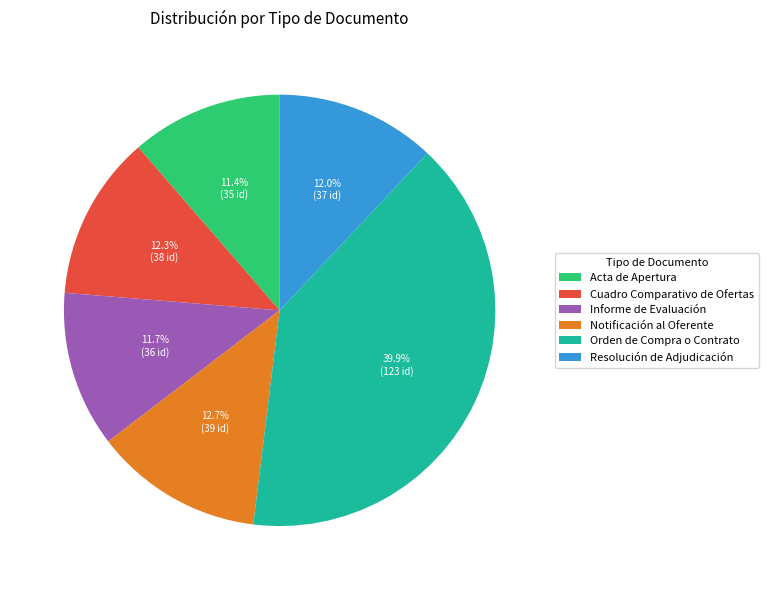

What percentage is NOT represented by Resolución de Adjudicación?

88.0%